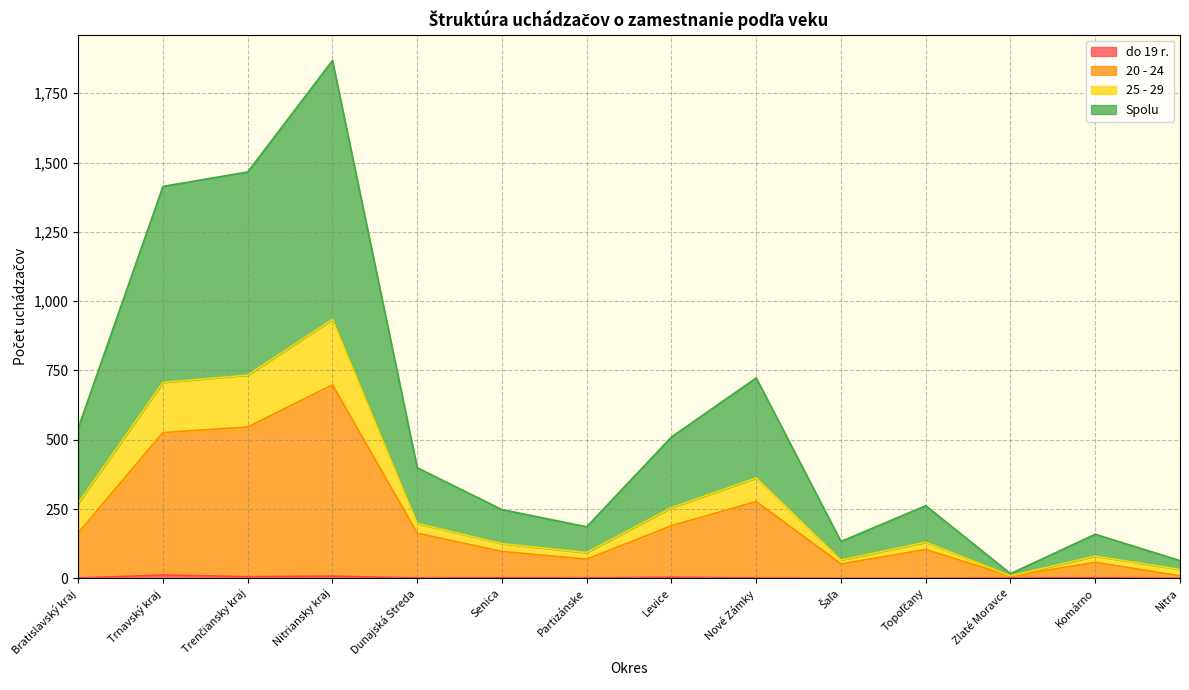

Count the number of categories in the chart.

14